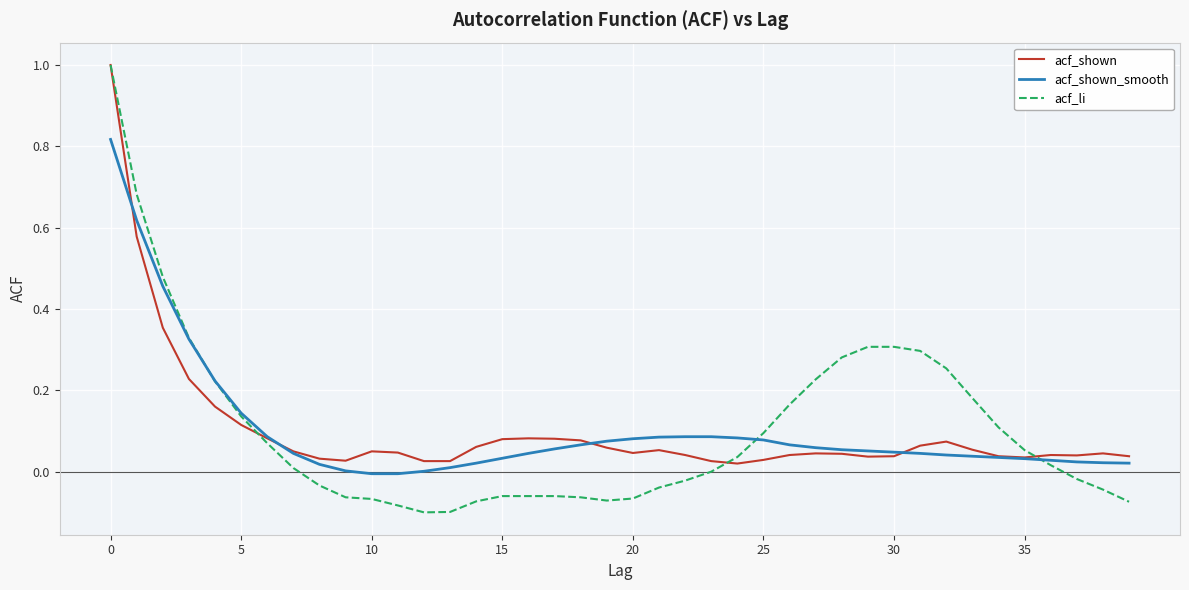

Which series has the largest range (max minus min)?

acf_li